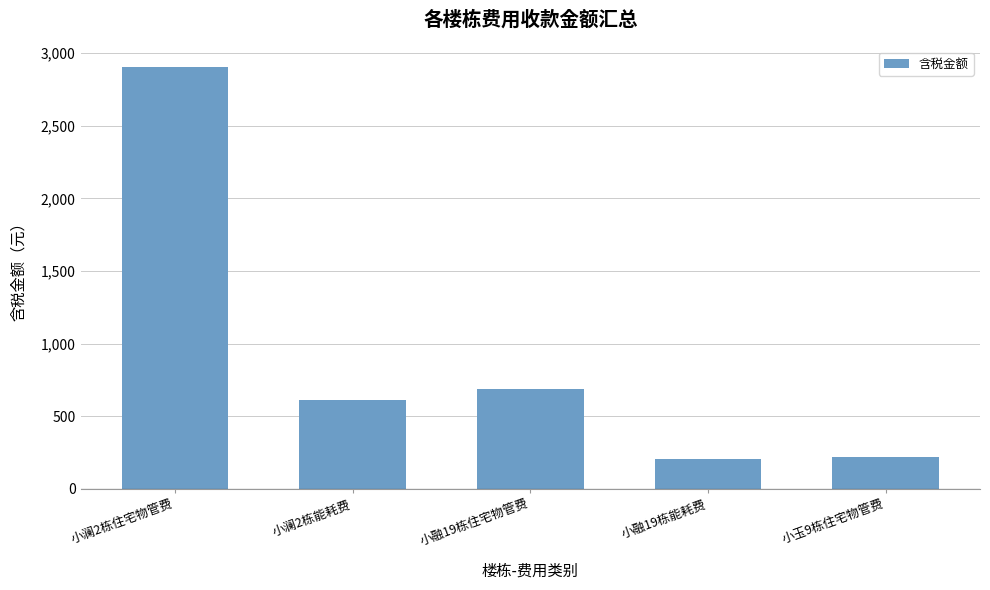

What value does the data have at 小澜2栋能耗费?

613.3